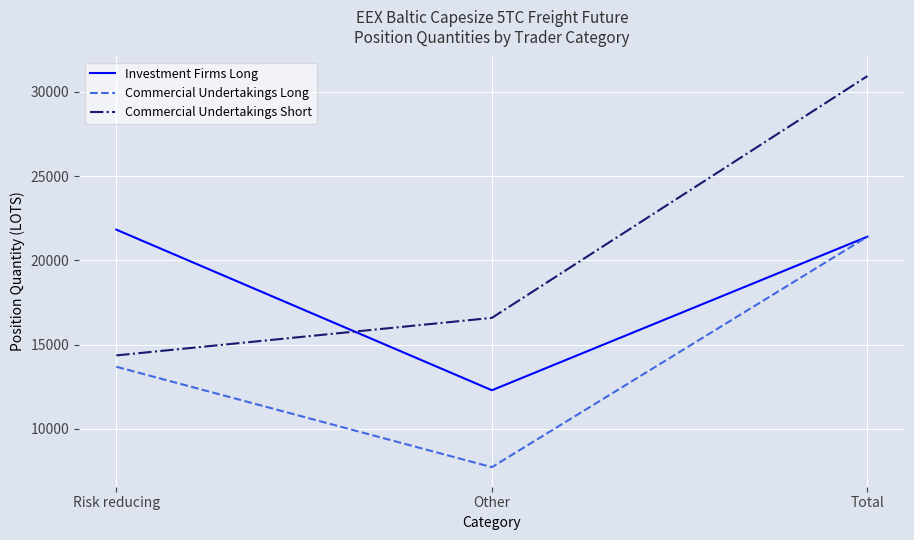

What is the total value across all series at Risk reducing?

49868.1